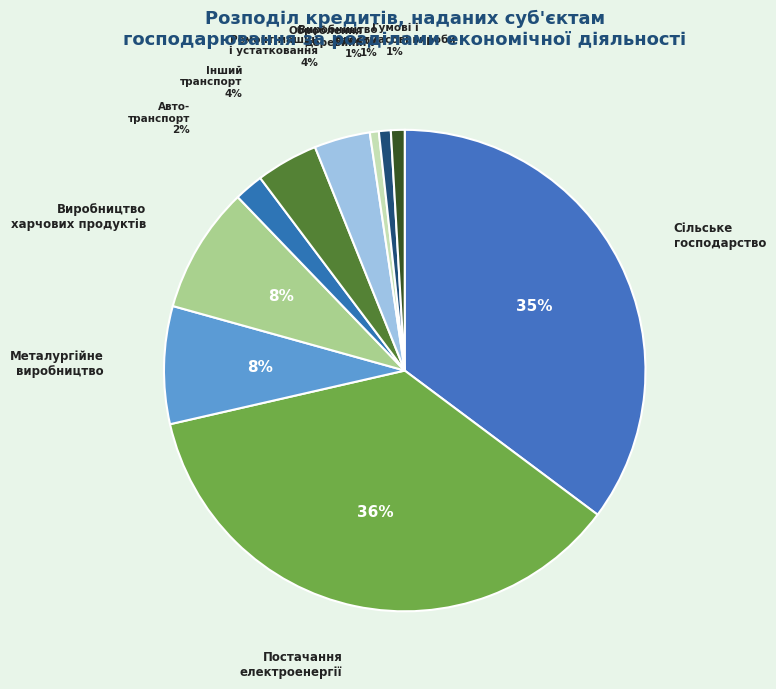

What is the largest slice in the pie chart?

Постачання електроенергії